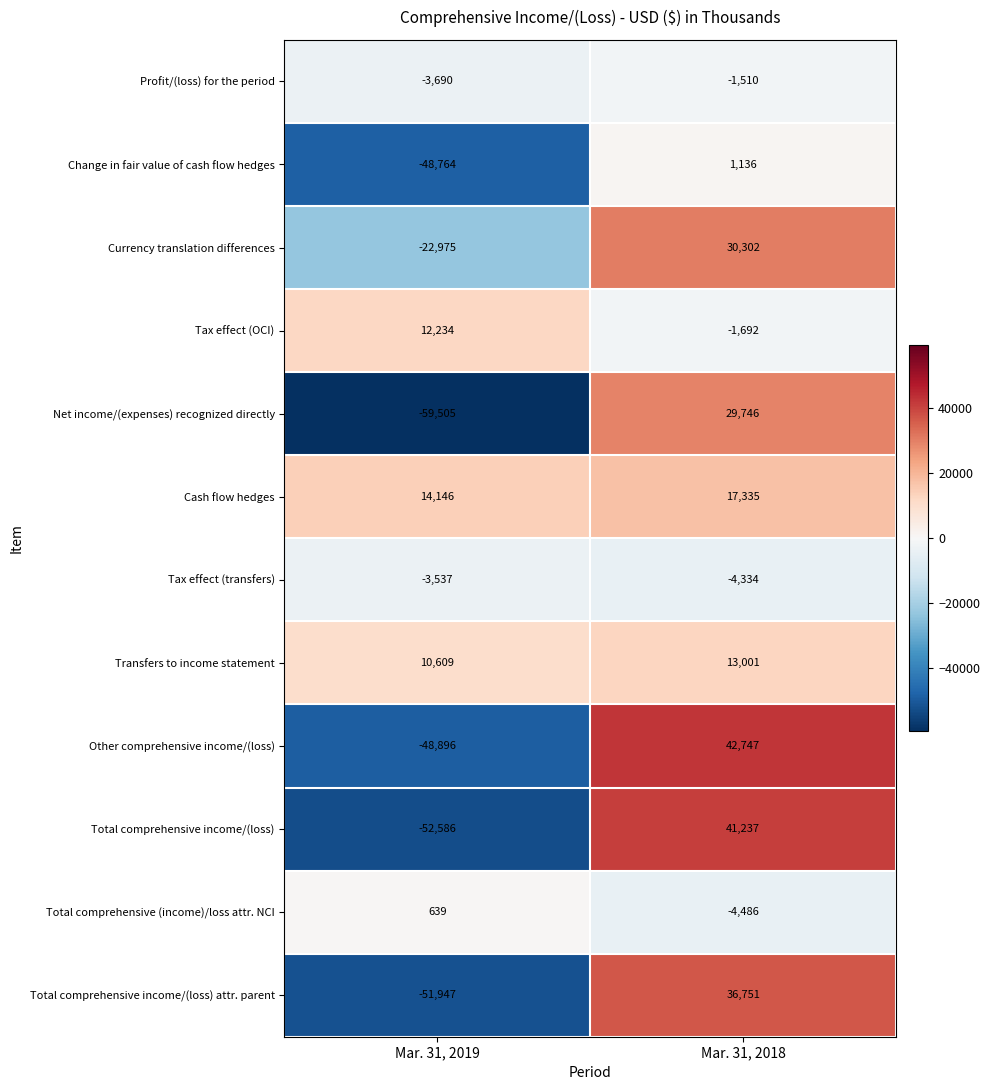

How many negative values does the Currency translation differences series have?

1